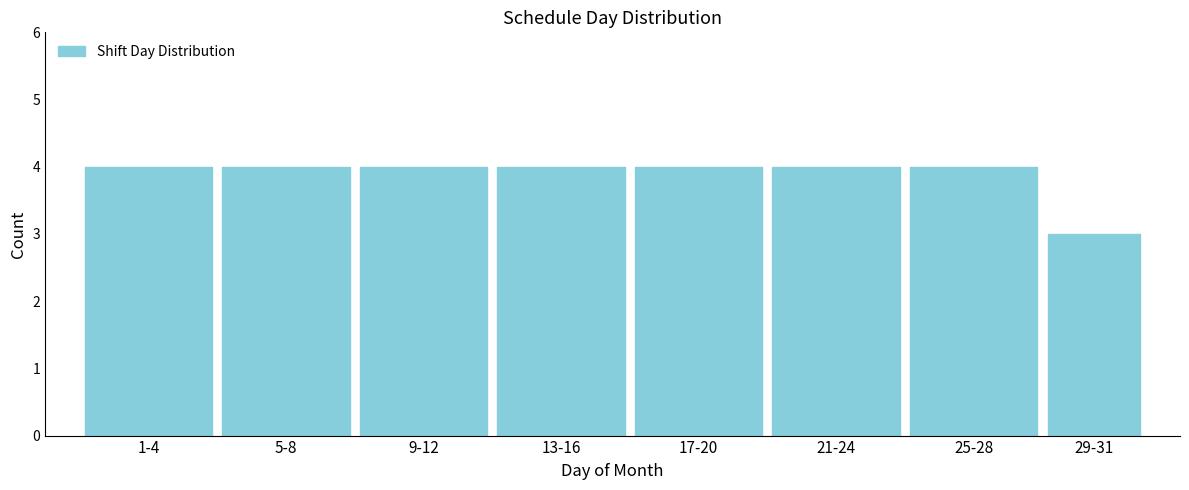

Reading right to left, transcribe all the data shown in this chart.

3	4	4	4	4	4	4	4